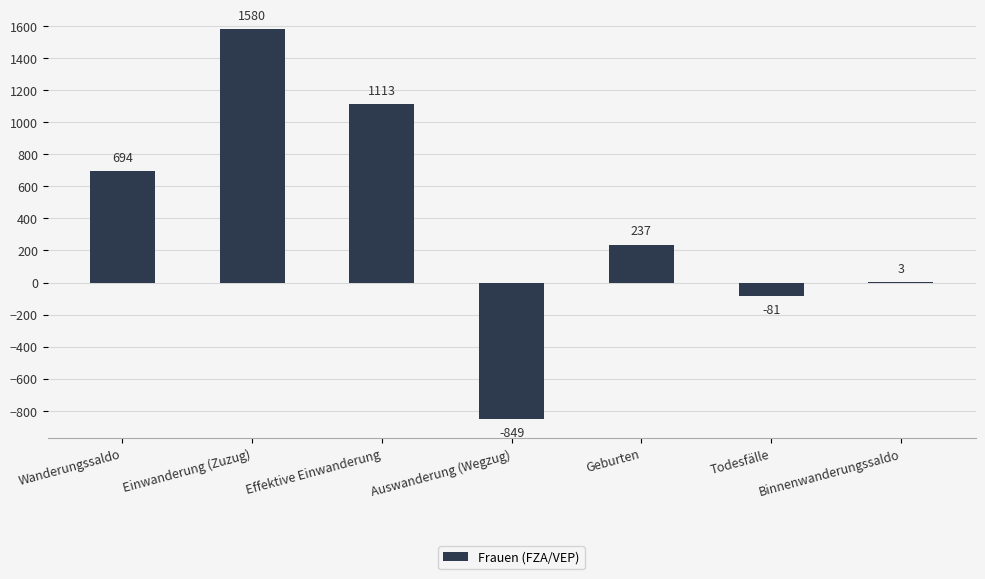

Count the number of data series in this chart.

1